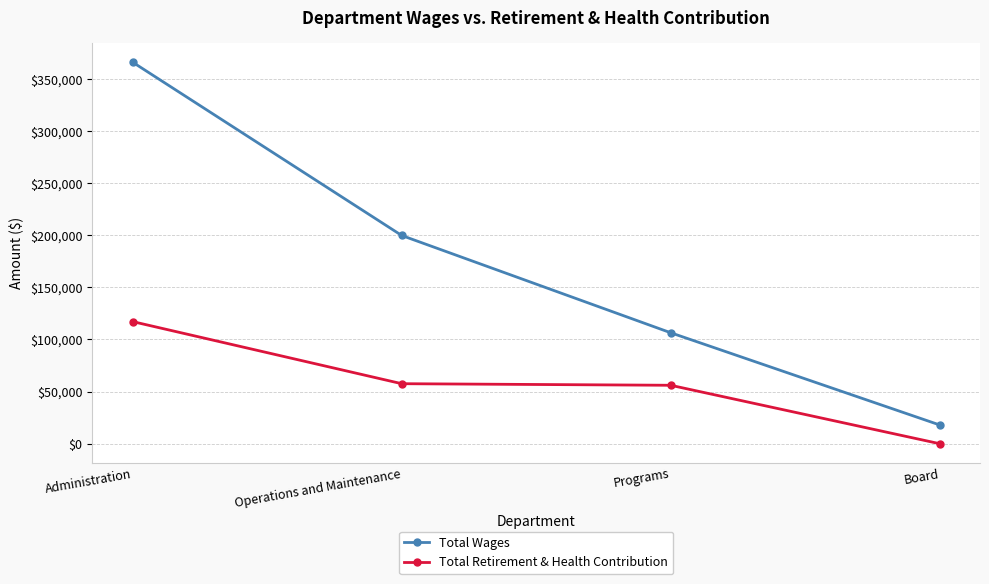

Is this an area chart (filled region under the line)?

No